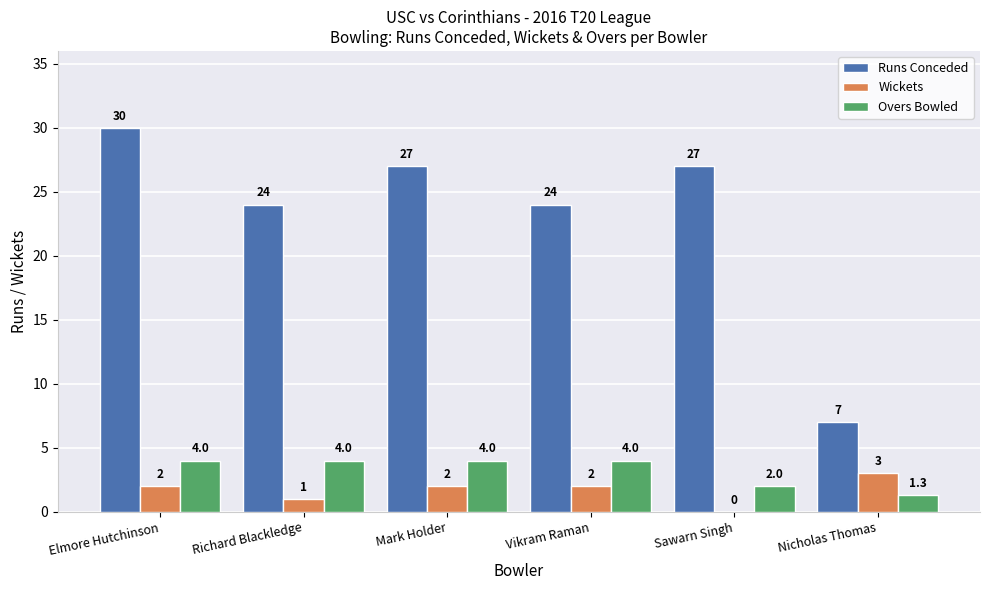

At which label does Runs Conceded first exceed 27?

Elmore Hutchinson